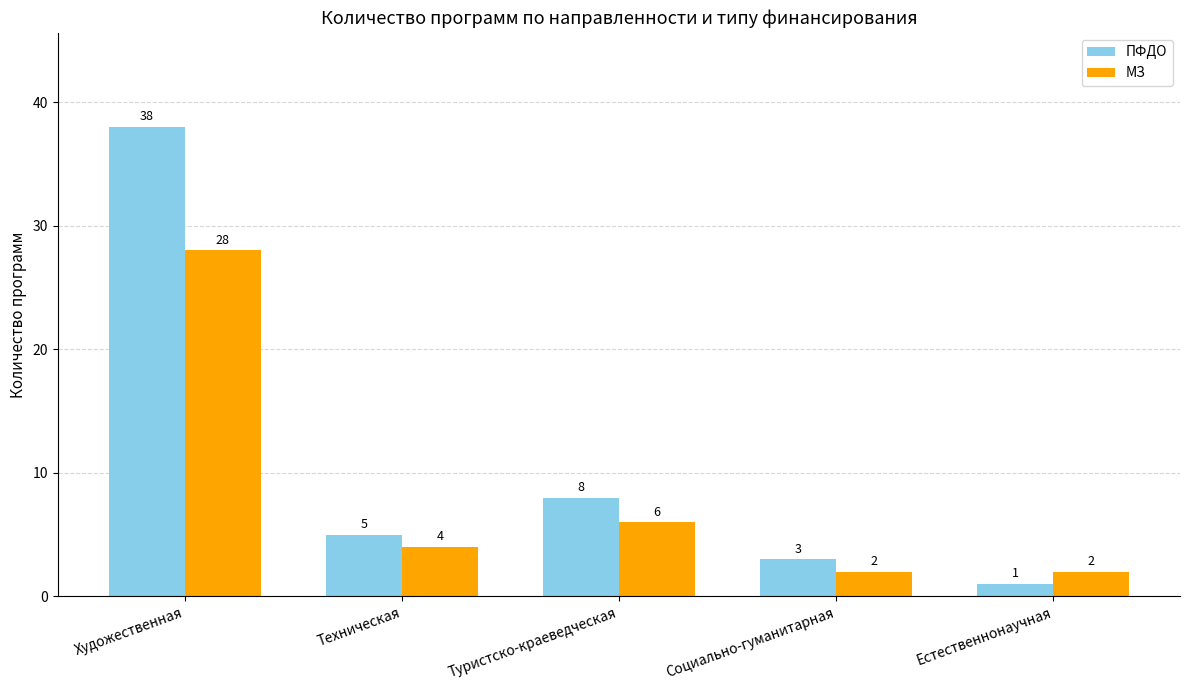

Which series has the largest total across all categories?

ПФДО